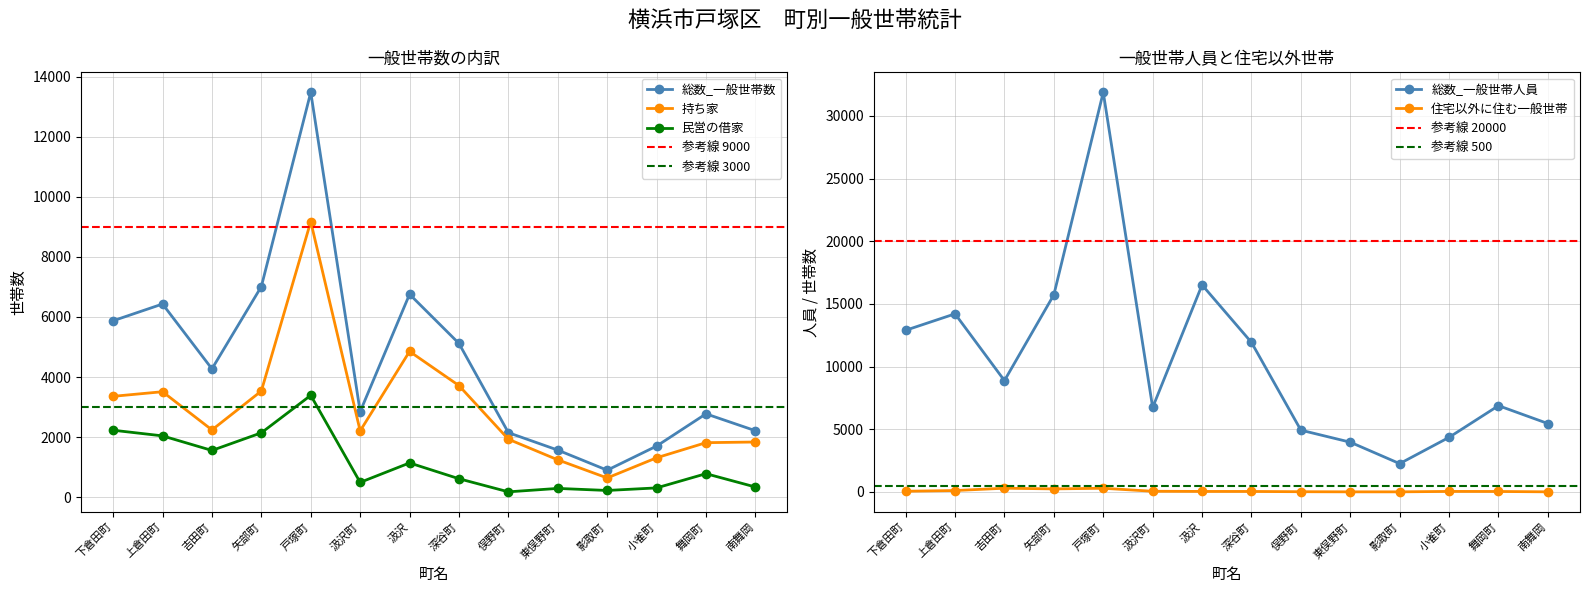

At which label is 総数_一般世帯数 closest to 7189?

矢部町